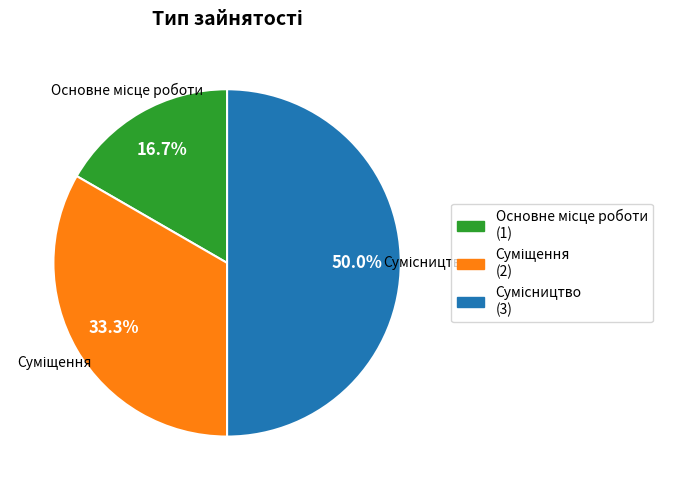

Does any single category account for the majority?

No